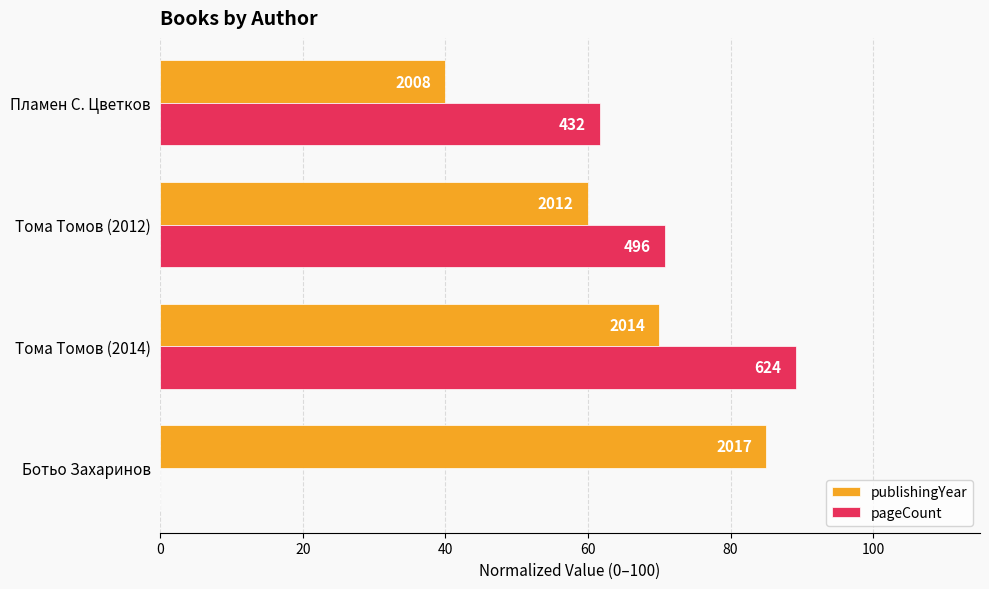

List the series in order of their peak value, lowest first.

publishingYear, pageCount